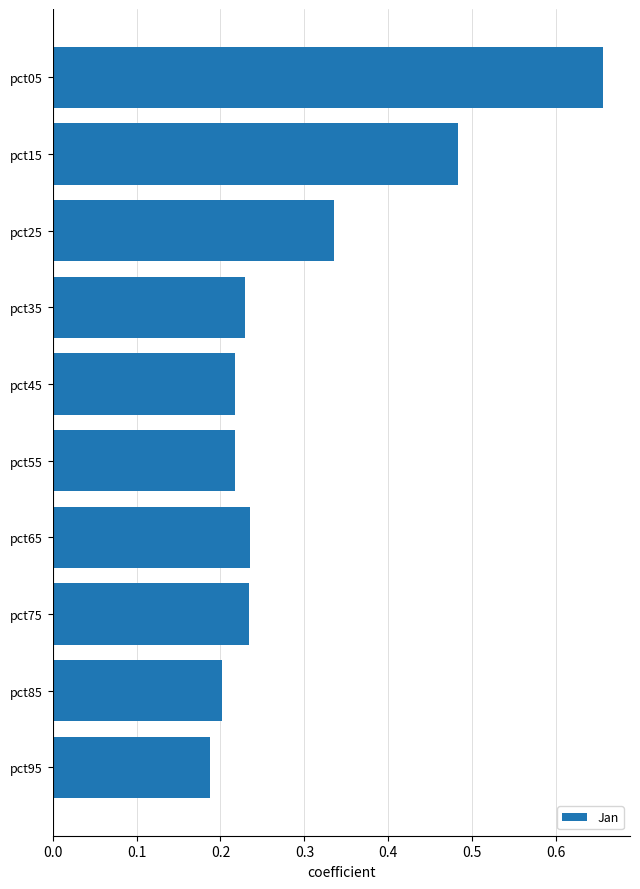

Which category has the lowest value across all series?

pct95